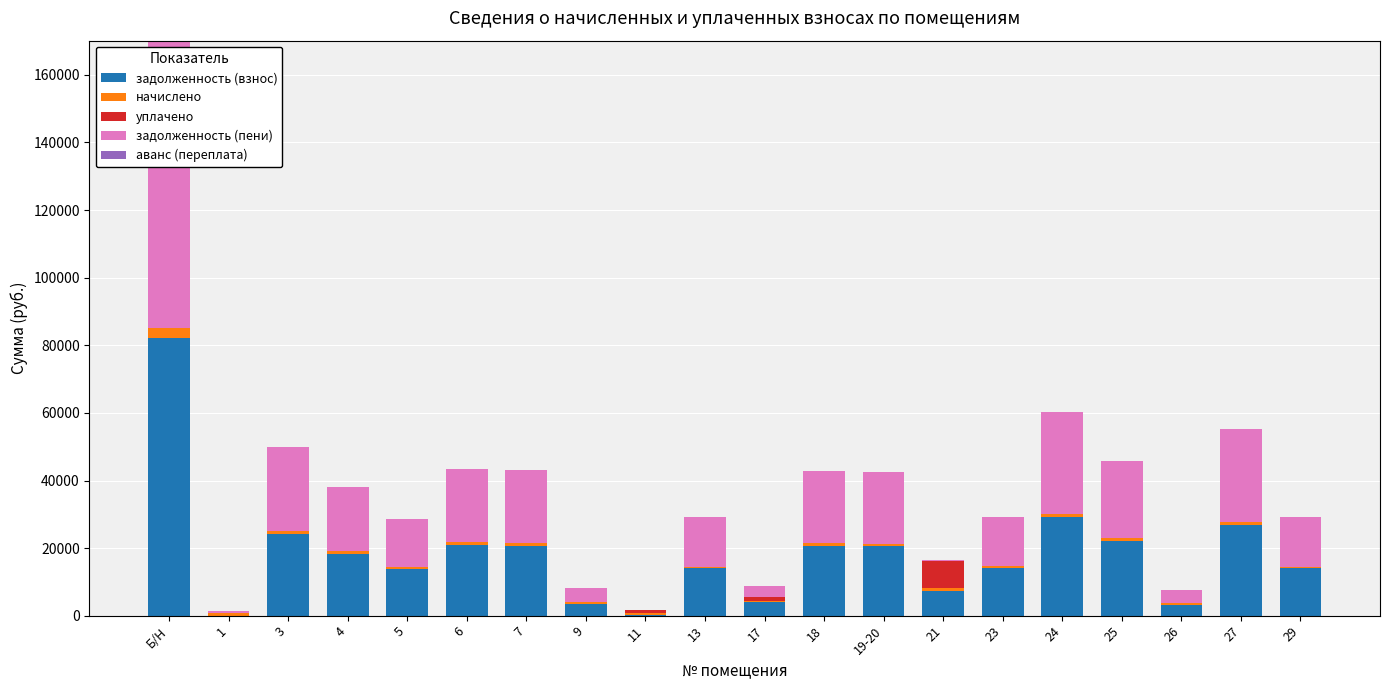

What is the highest value of the задолженность (взнос) series?

82138.2